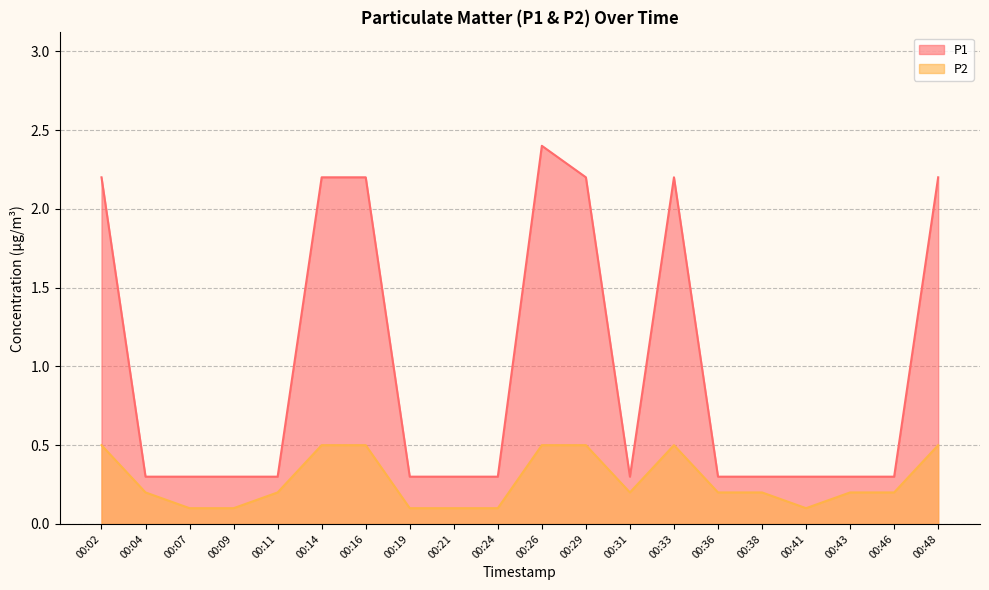

How many interior local peaks does the P2 series have?

1